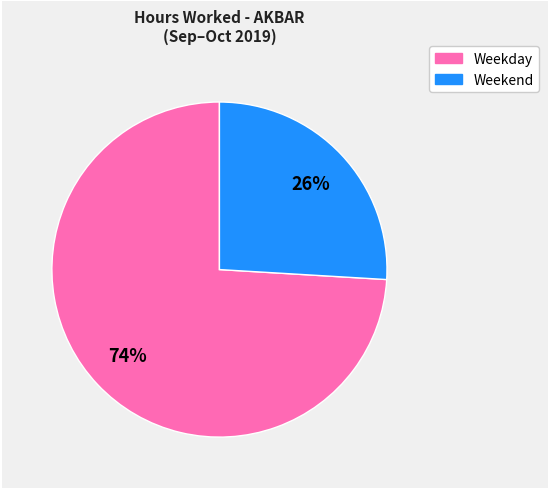

Count the number of slices in the pie.

2